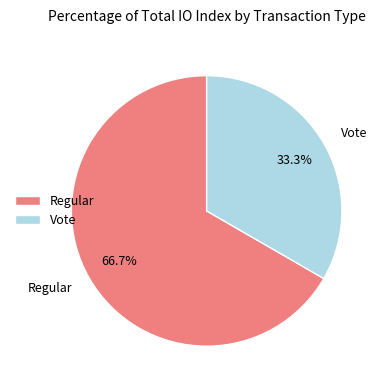

Is there any slice that represents more than half of the pie?

Yes